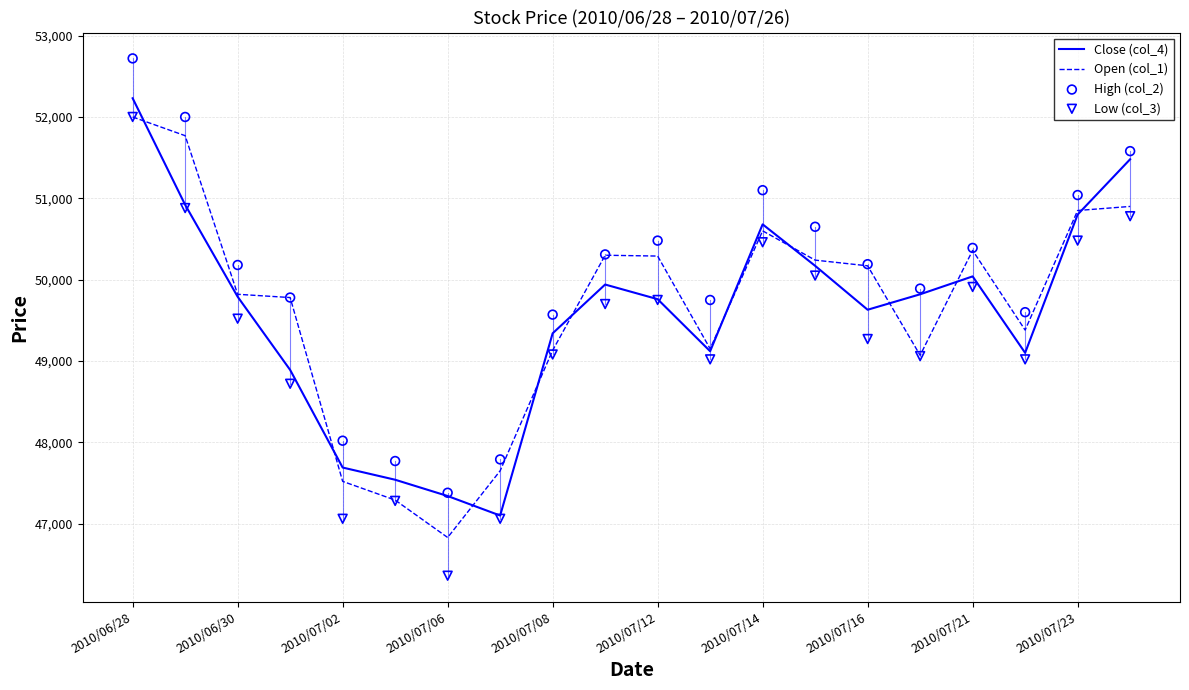

Which series has the widest spread of Y values?

Low (col_3)